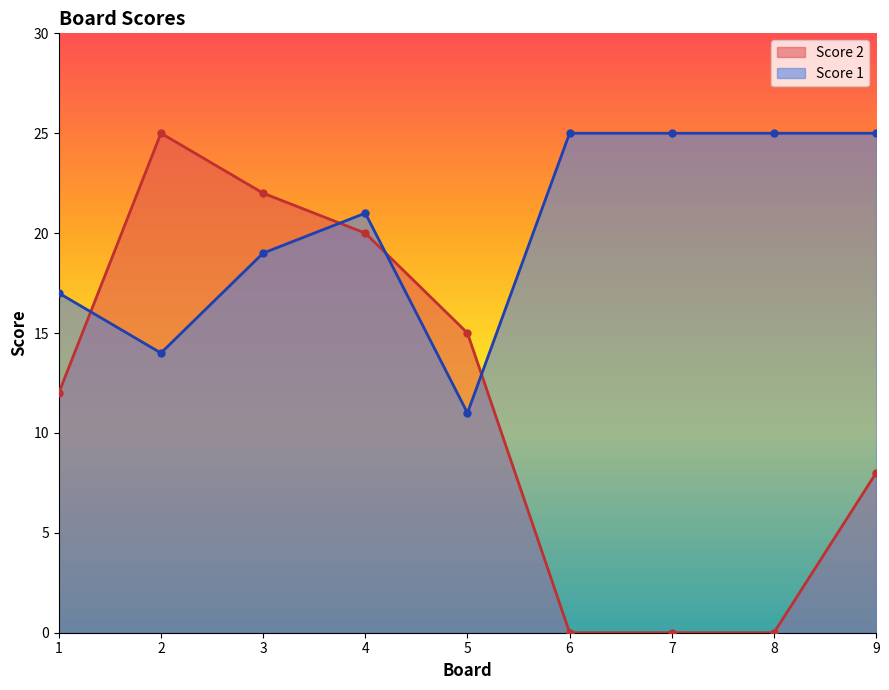

Reading left to right, list all the values displayed in this chart.

Score 1: 17	14	19	21	11	25	25	25	25
Score 2: 12	25	22	20	15	0	0	0	8